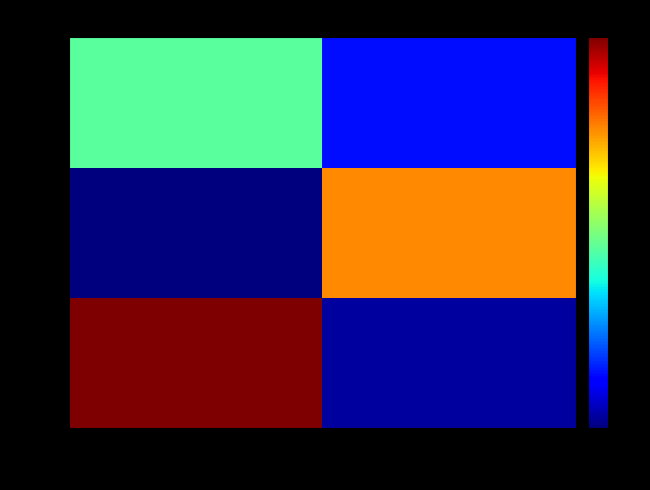

Reading left to right, extract all data points from this chart.

l: 30=164.0	60=4.7
_§: 30=0.0	60=125.0
Îª: 30=75.0	60=23.0